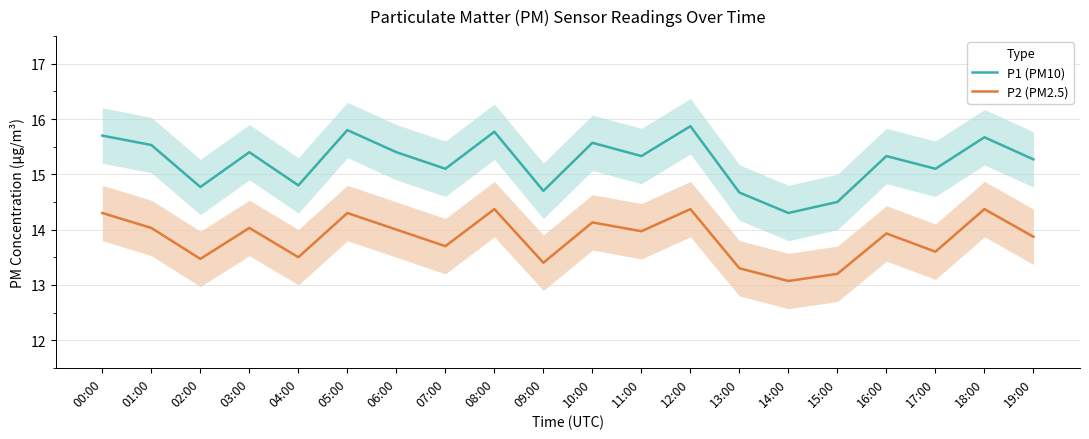

Rank the categories by P1 (PM10) value from lowest to highest.

14:00, 15:00, 13:00, 09:00, 02:00, 04:00, 07:00, 17:00, 19:00, 11:00, 16:00, 03:00, 06:00, 01:00, 10:00, 18:00, 00:00, 08:00, 05:00, 12:00